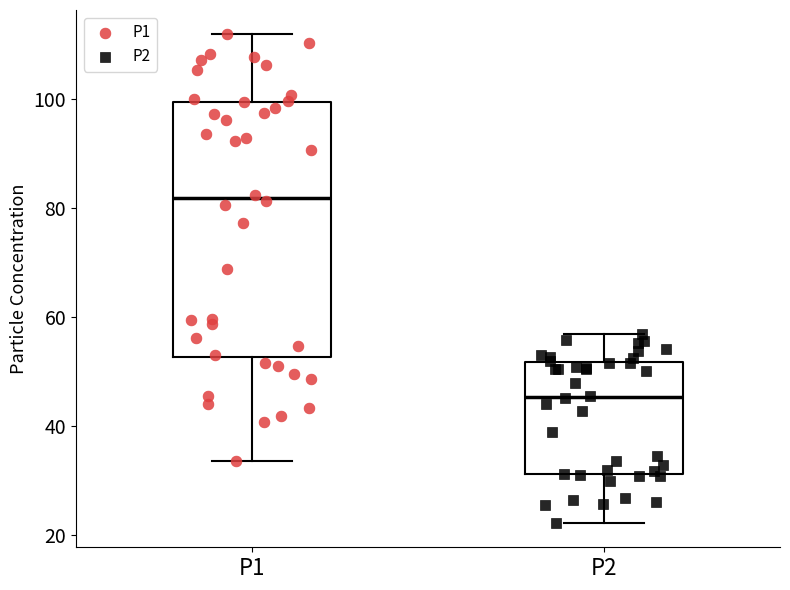

Reading left to right, transcribe this box plot: for each box, give where its median line is, the range the box spans, and where its two whiskers end, as read against the y-axis. The values are not printed on the chart, so give them approximately, as read against the axis.

P1: median 82, box 52 to 100, whiskers 34 to 112
P2: median 46, box 32 to 52, whiskers 22 to 56